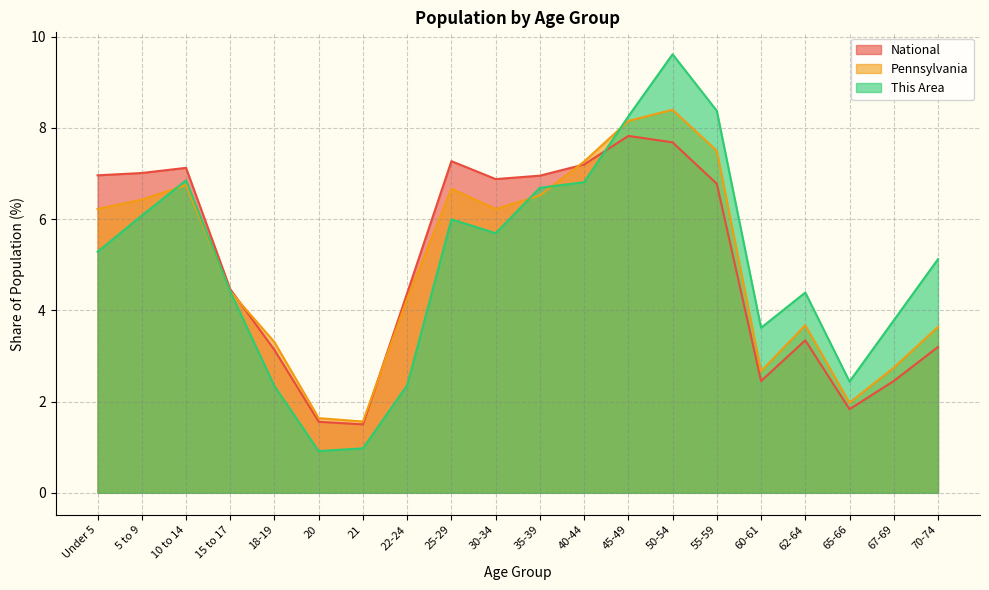

Where do Pennsylvania and National first cross each other?

15 to 17 and 18-19